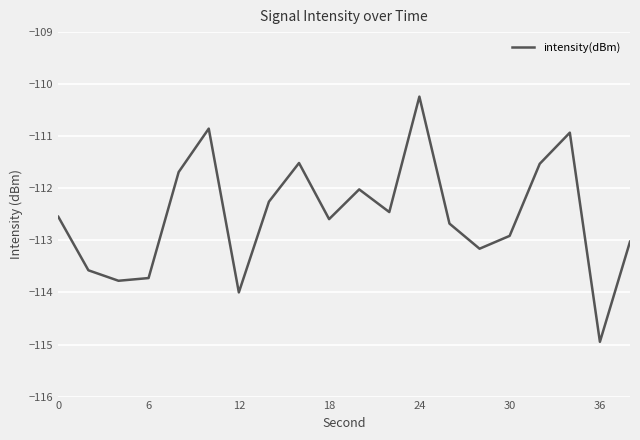

What is the maximum value shown in the chart?

-110.2